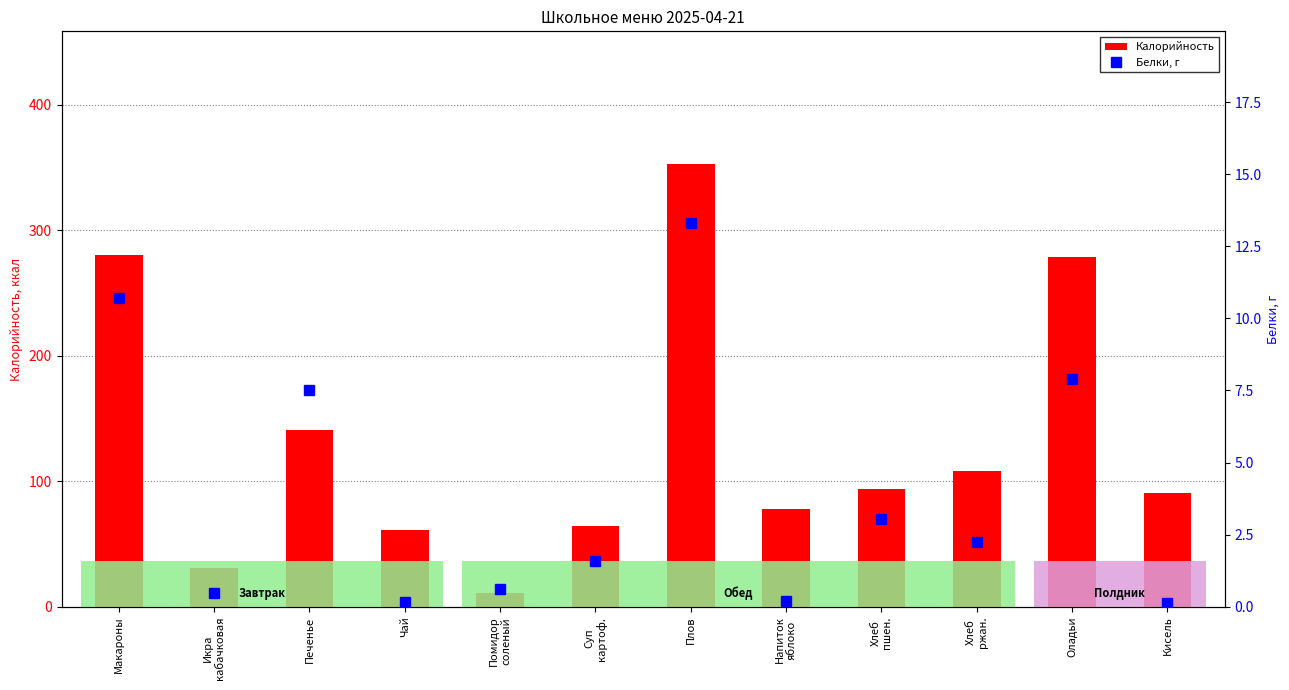

What is the difference between the highest and lowest values at Напиток
яблоко?

77.4